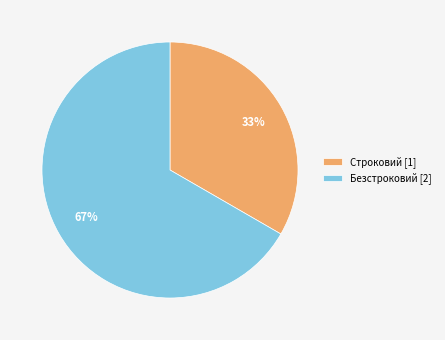

Rank the categories by value from highest to lowest.

Безстроковий, Строковий